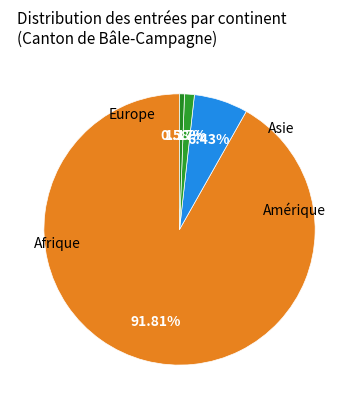

What percentage is the Amérique slice, to the nearest percent?

1%